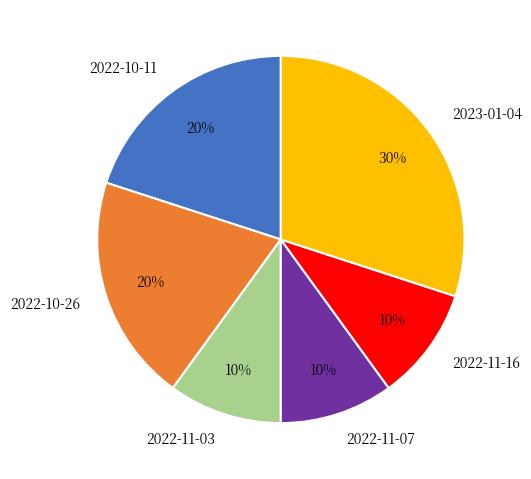

Is the sum of 2022-11-03 and 2022-11-07 greater than half?

No